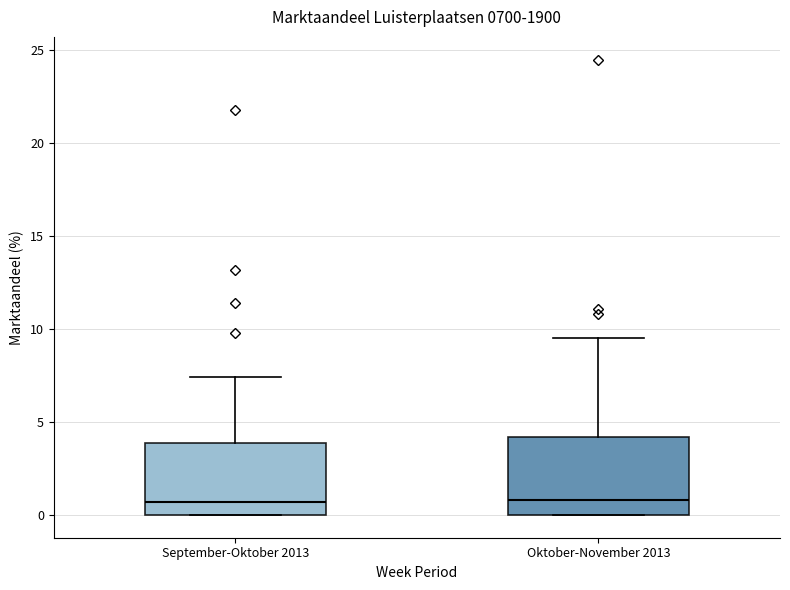

Where does the median line of the box for Oktober-November 2013 sit on the y-axis? The values are not printed on the chart, so give them approximately, as read against the axis.

1.0